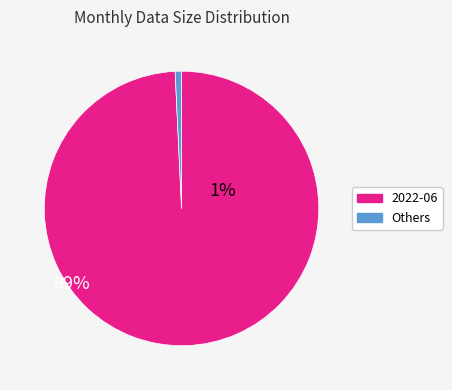

Is there a majority slice in this chart?

Yes